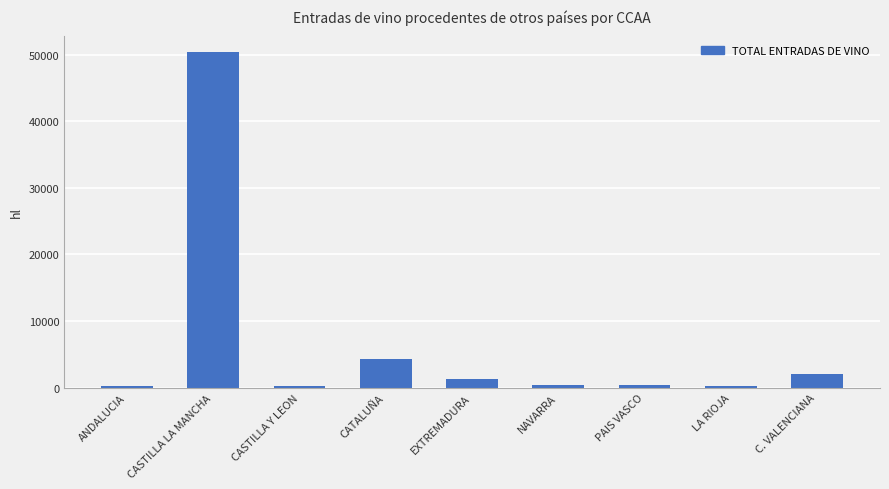

Approximately how many times larger is the value at EXTREMADURA compared to ANDALUCIA?

6.9